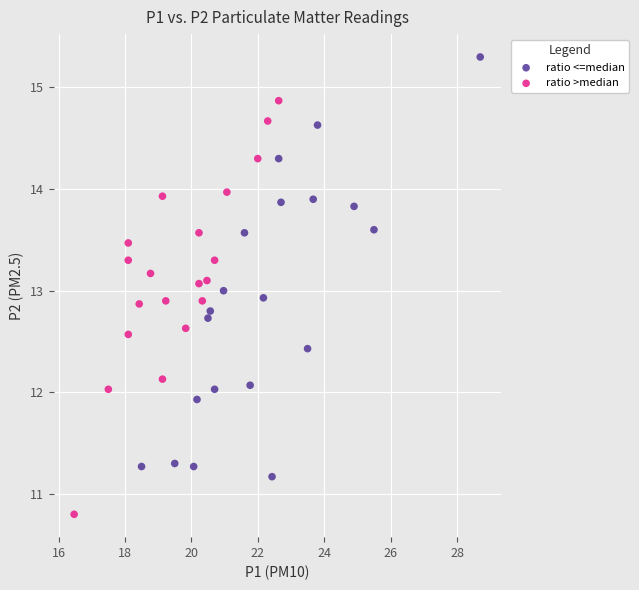

Which series reaches the minimum Y coordinate?

ratio >median